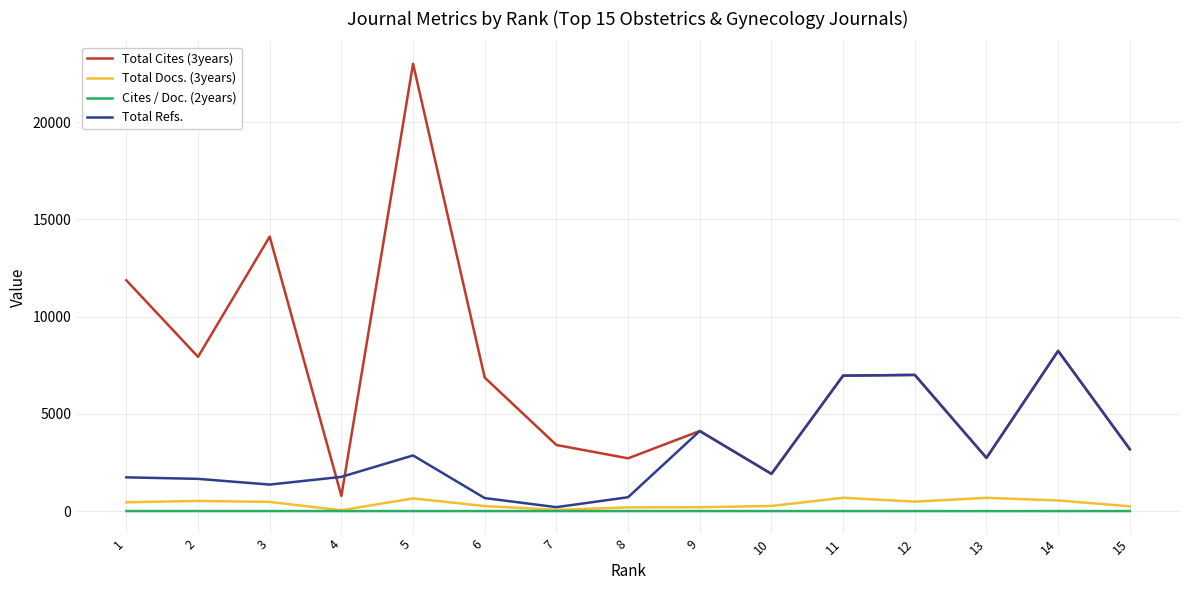

Rank the series by their maximum value, from highest to lowest.

Total Cites (3years), Total Refs., Total Docs. (3years), Cites / Doc. (2years)